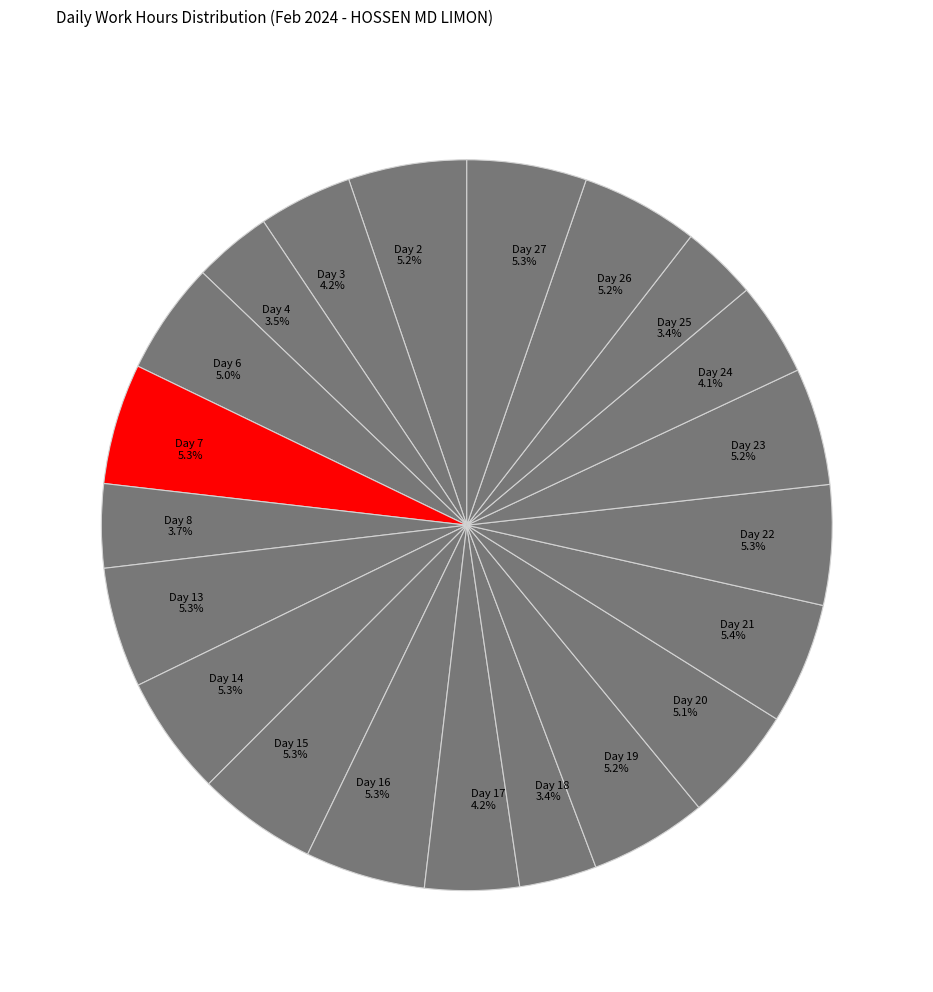

Approximately how many times larger is the value at Day 22 5.3% compared to Day 13 5.3%?

1.0